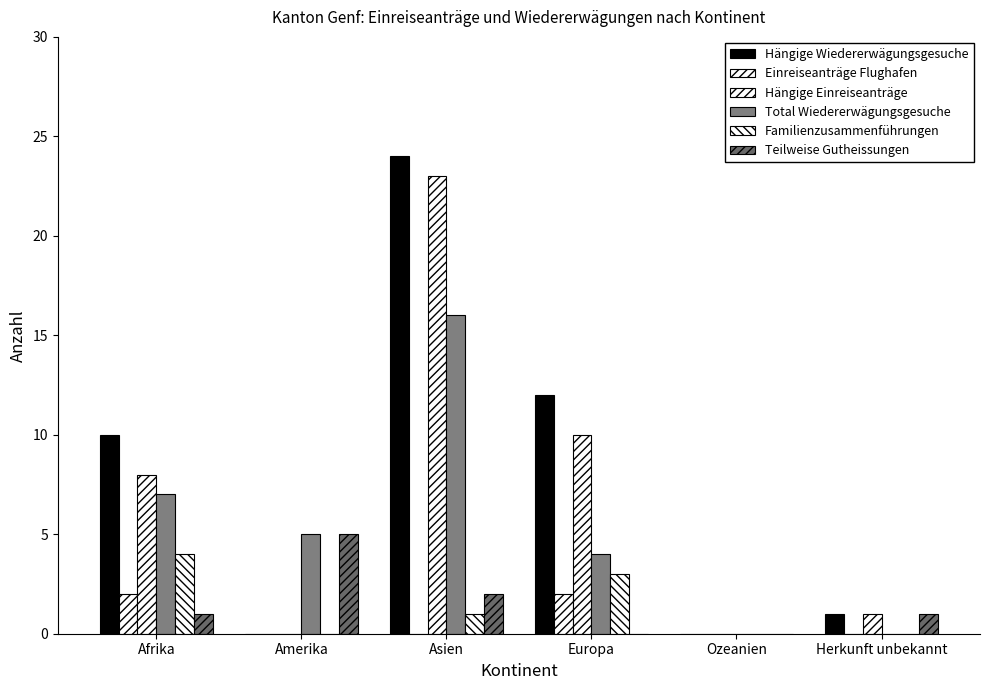

Does the chart contain stacked bars?

No